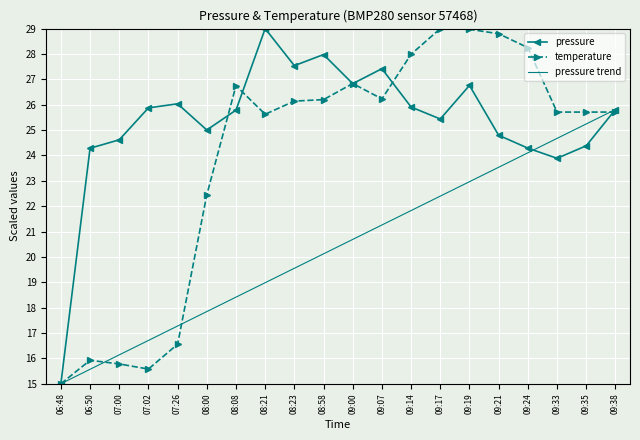

What position from the left is 09:35?

19